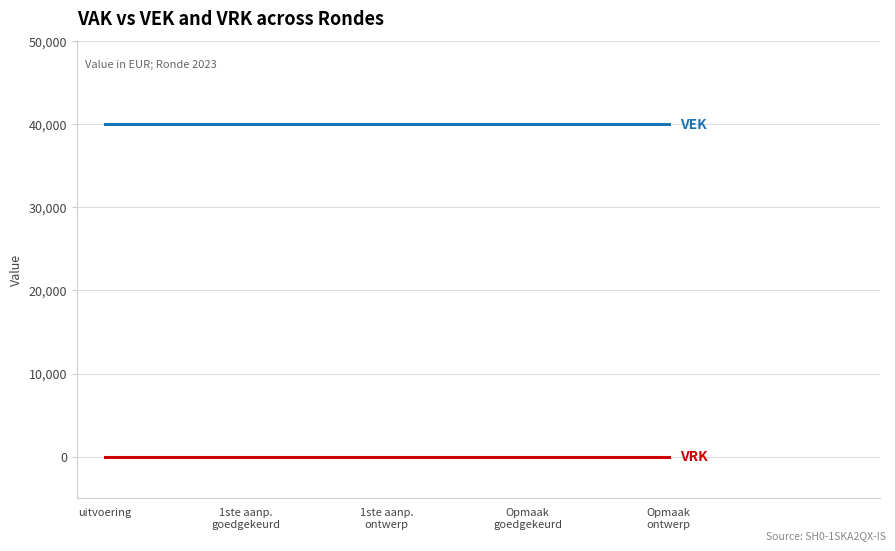

What is the maximum value shown in the chart?

40000